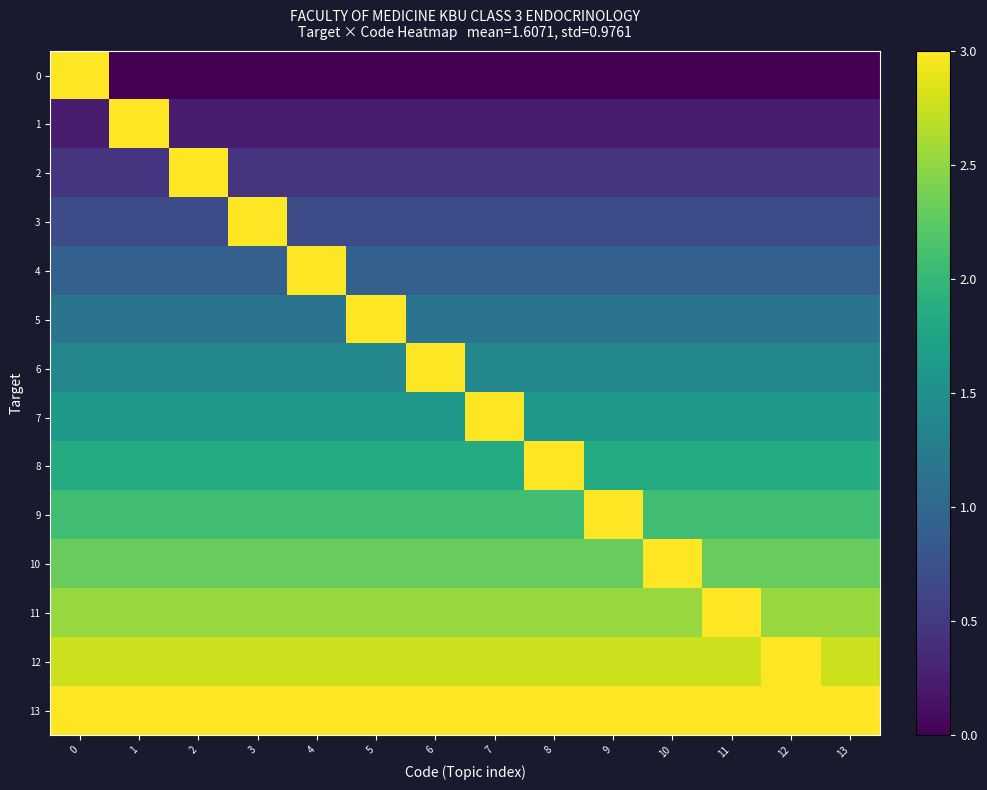

Reading right to left, extract all data points from this chart.

0: 13=0.0	12=0.0	11=0.0	10=0.0	9=0.0	8=0.0	7=0.0	6=0.0	5=0.0	4=0.0	3=0.0	2=0.0	1=0.0	0=3.0
1: 13=0.2	12=0.2	11=0.2	10=0.2	9=0.2	8=0.2	7=0.2	6=0.2	5=0.2	4=0.2	3=0.2	2=0.2	1=3.0	0=0.2
2: 13=0.5	12=0.5	11=0.5	10=0.5	9=0.5	8=0.5	7=0.5	6=0.5	5=0.5	4=0.5	3=0.5	2=3.0	1=0.5	0=0.5
3: 13=0.7	12=0.7	11=0.7	10=0.7	9=0.7	8=0.7	7=0.7	6=0.7	5=0.7	4=0.7	3=3.0	2=0.7	1=0.7	0=0.7
4: 13=0.9	12=0.9	11=0.9	10=0.9	9=0.9	8=0.9	7=0.9	6=0.9	5=0.9	4=3.0	3=0.9	2=0.9	1=0.9	0=0.9
5: 13=1.2	12=1.2	11=1.2	10=1.2	9=1.2	8=1.2	7=1.2	6=1.2	5=3.0	4=1.2	3=1.2	2=1.2	1=1.2	0=1.2
6: 13=1.4	12=1.4	11=1.4	10=1.4	9=1.4	8=1.4	7=1.4	6=3.0	5=1.4	4=1.4	3=1.4	2=1.4	1=1.4	0=1.4
7: 13=1.6	12=1.6	11=1.6	10=1.6	9=1.6	8=1.6	7=3.0	6=1.6	5=1.6	4=1.6	3=1.6	2=1.6	1=1.6	0=1.6
8: 13=1.8	12=1.8	11=1.8	10=1.8	9=1.8	8=3.0	7=1.8	6=1.8	5=1.8	4=1.8	3=1.8	2=1.8	1=1.8	0=1.8
9: 13=2.1	12=2.1	11=2.1	10=2.1	9=3.0	8=2.1	7=2.1	6=2.1	5=2.1	4=2.1	3=2.1	2=2.1	1=2.1	0=2.1
10: 13=2.3	12=2.3	11=2.3	10=3.0	9=2.3	8=2.3	7=2.3	6=2.3	5=2.3	4=2.3	3=2.3	2=2.3	1=2.3	0=2.3
11: 13=2.5	12=2.5	11=3.0	10=2.5	9=2.5	8=2.5	7=2.5	6=2.5	5=2.5	4=2.5	3=2.5	2=2.5	1=2.5	0=2.5
12: 13=2.8	12=3.0	11=2.8	10=2.8	9=2.8	8=2.8	7=2.8	6=2.8	5=2.8	4=2.8	3=2.8	2=2.8	1=2.8	0=2.8
13: 13=3.0	12=3.0	11=3.0	10=3.0	9=3.0	8=3.0	7=3.0	6=3.0	5=3.0	4=3.0	3=3.0	2=3.0	1=3.0	0=3.0